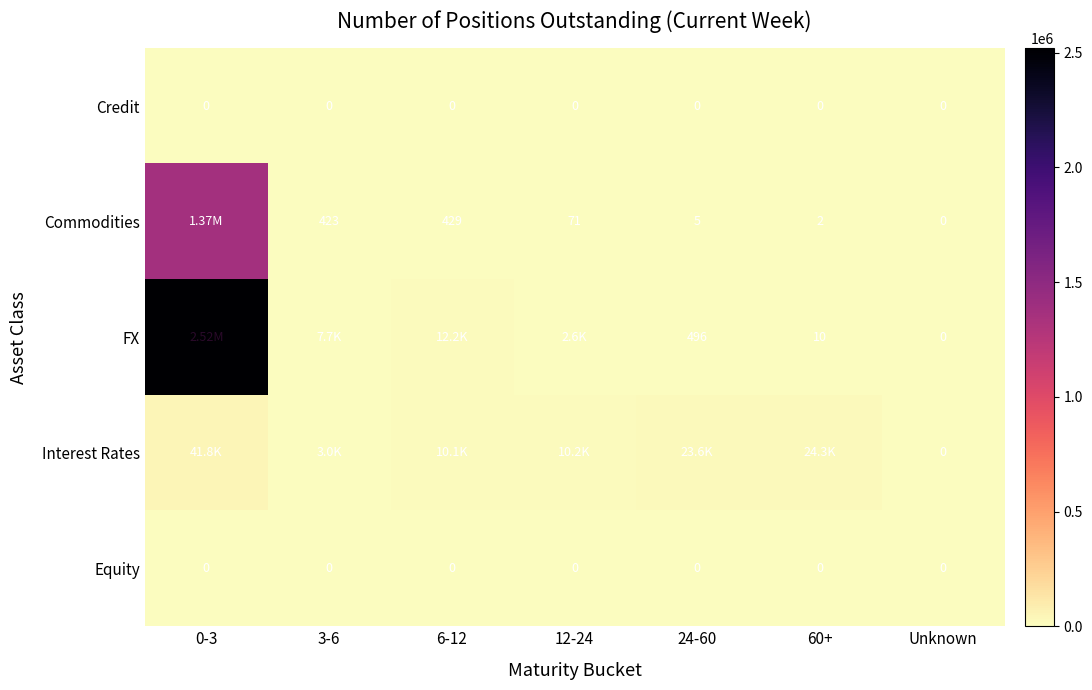

Between 0-3 and 24-60, which series saw the biggest shift?

FX